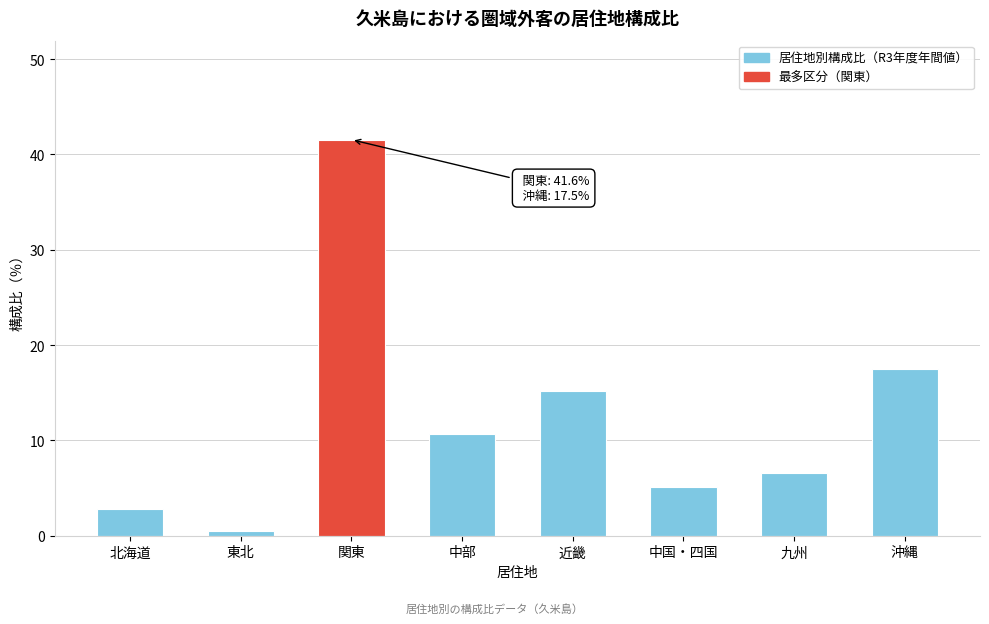

Reading left to right, what are all the values shown in this chart?

北海道=2.8	東北=0.5	関東=41.6	中部=10.7	近畿=15.2	中国・四国=5.2	九州=6.5	沖縄=17.5